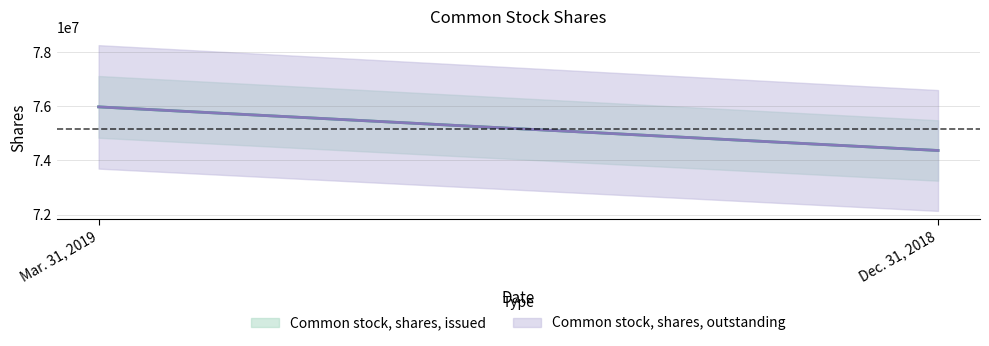

Reading left to right, what are all the values shown in this chart?

Common stock, shares, issued: 75977269	74366824
Common stock, shares, outstanding: 75977269	74366824